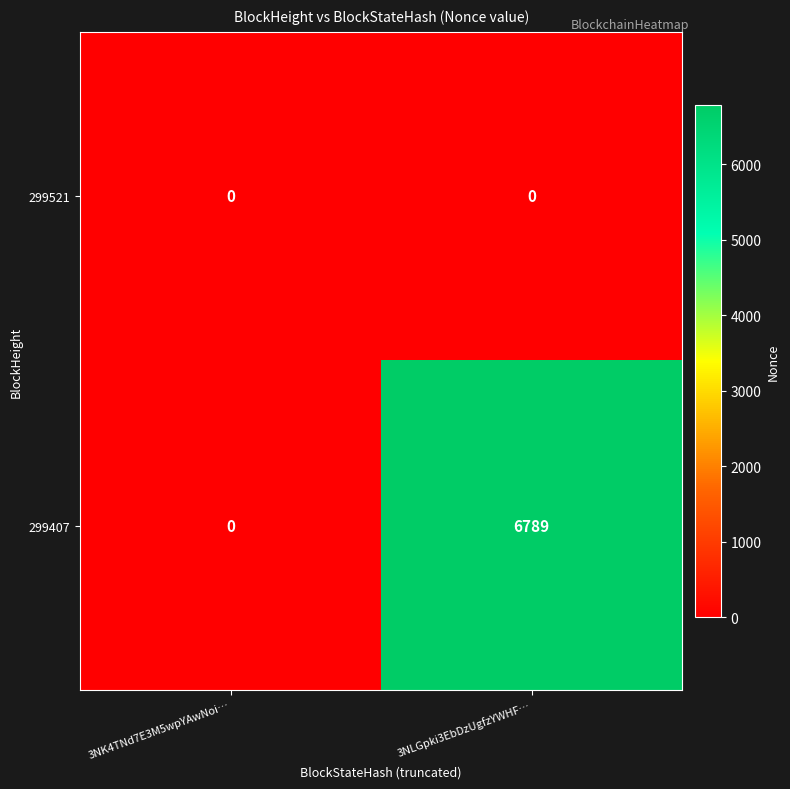

What is the highest value of the 299407 series?

6789